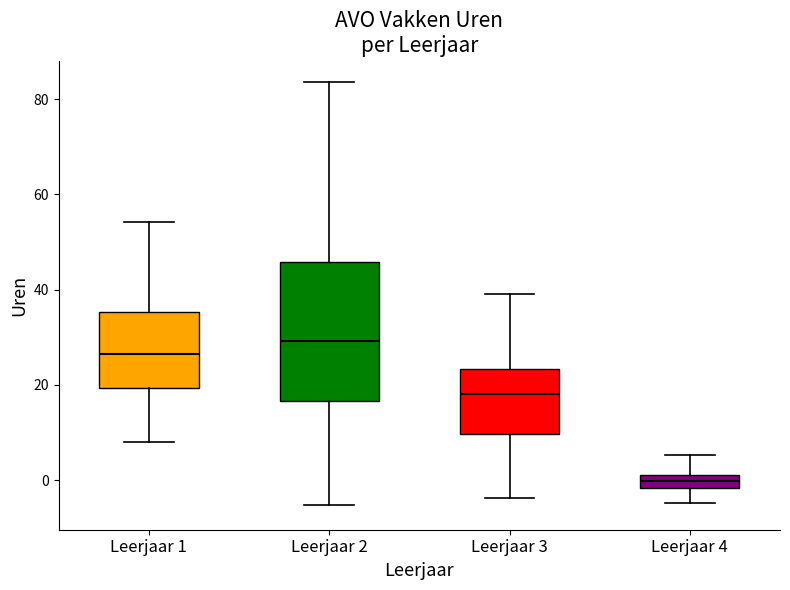

Which box's median line is the highest?

Leerjaar 2